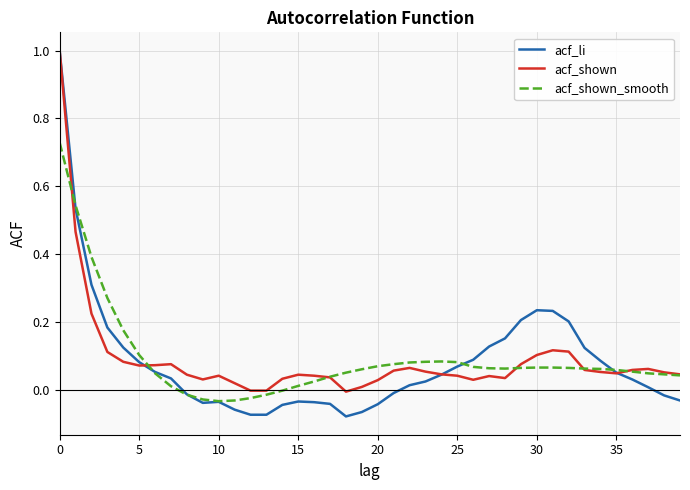

What is the greatest value displayed?

1.0